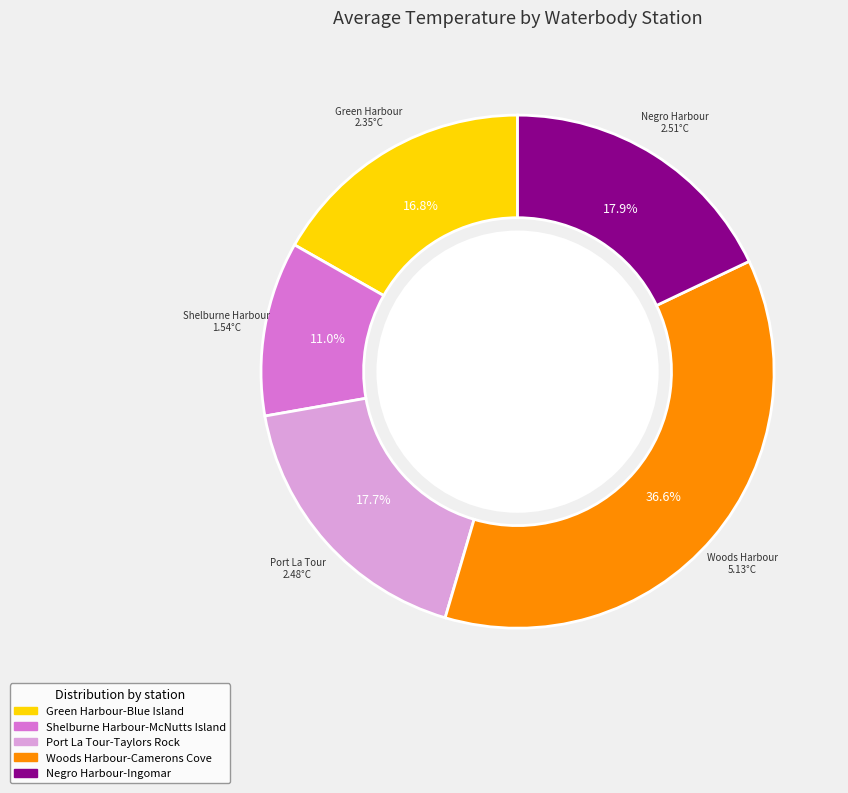

Is there any slice that represents more than half of the pie?

No